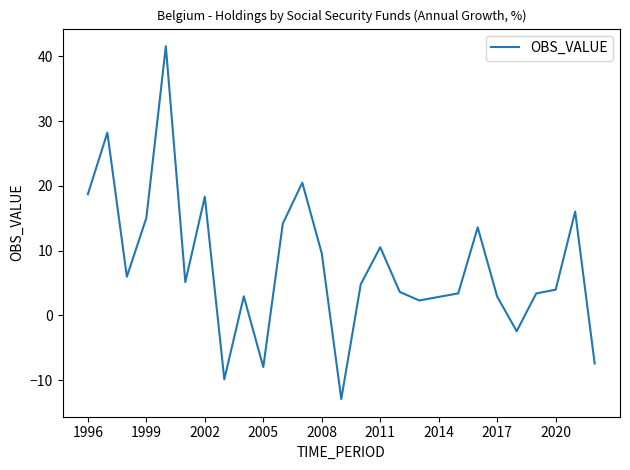

What is the greatest value displayed?

41.6